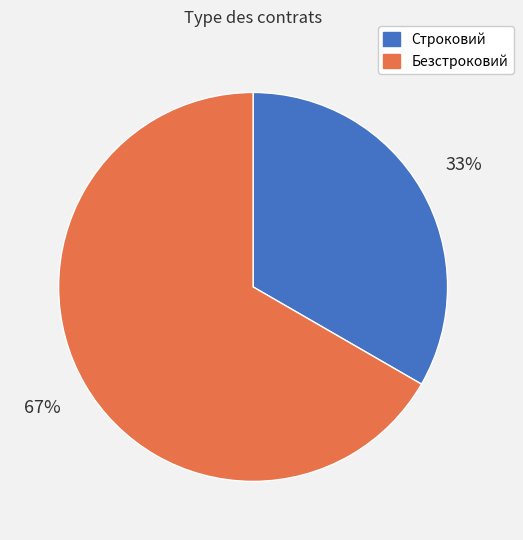

How many segments does this pie chart have?

2